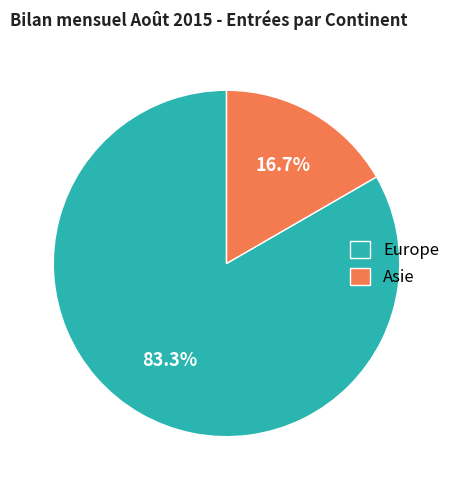

To the nearest percent, what is the average slice percentage?

50%